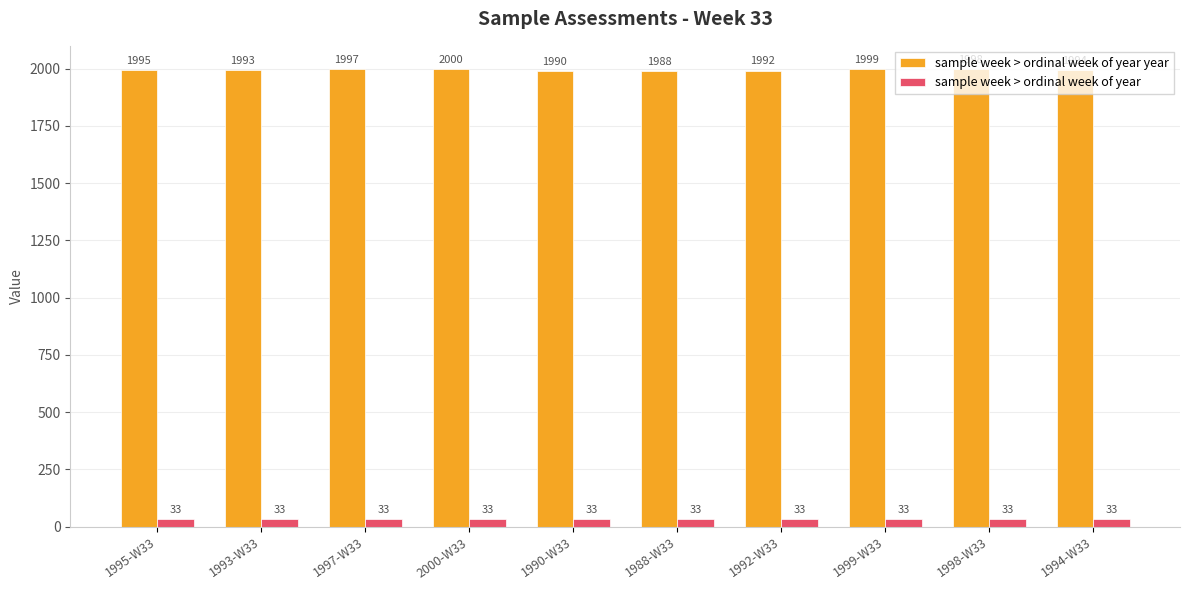

What are all the series names shown in the legend?

sample week > ordinal week of year year, sample week > ordinal week of year